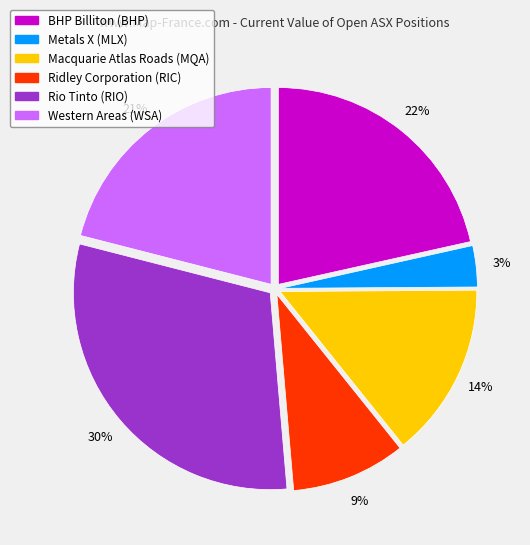

What is the smallest slice in the pie chart?

Metals X (MLX)